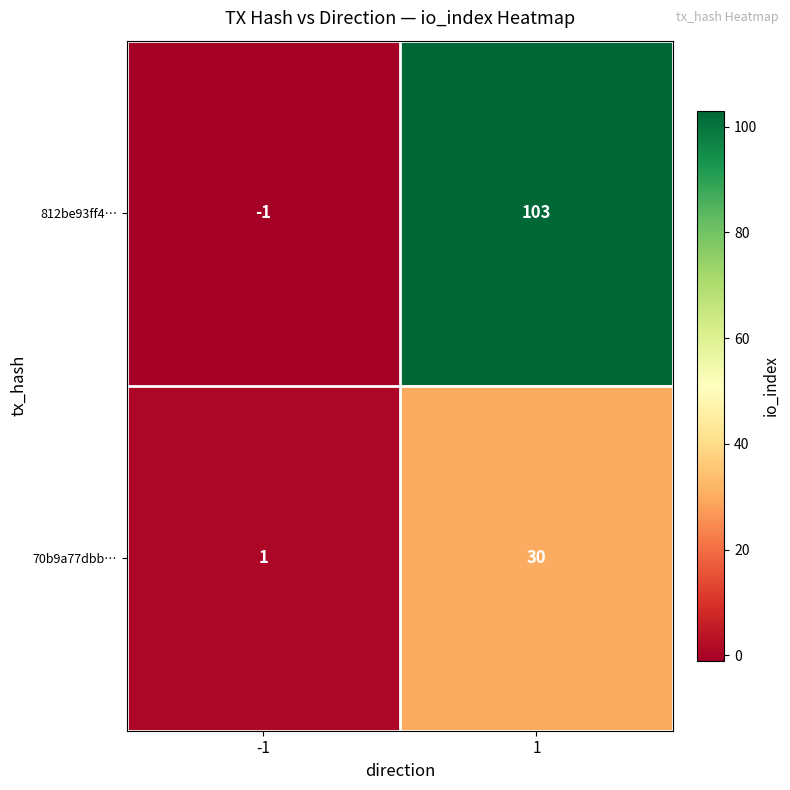

Which series has the largest range (max minus min)?

812be93ff4…